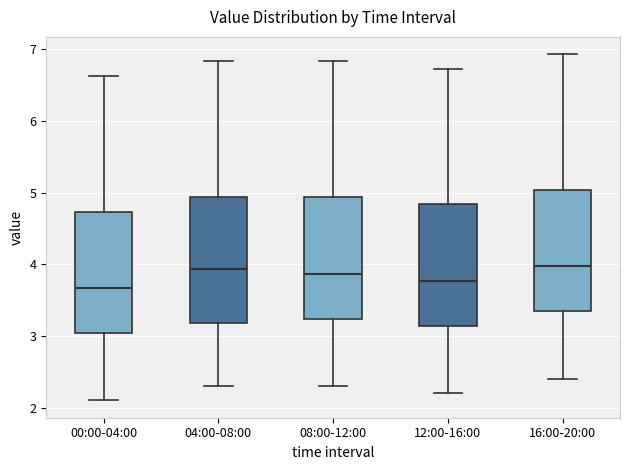

Where does the median line of the box for 08:00-12:00 sit on the y-axis? The values are not printed on the chart, so give them approximately, as read against the axis.

3.9